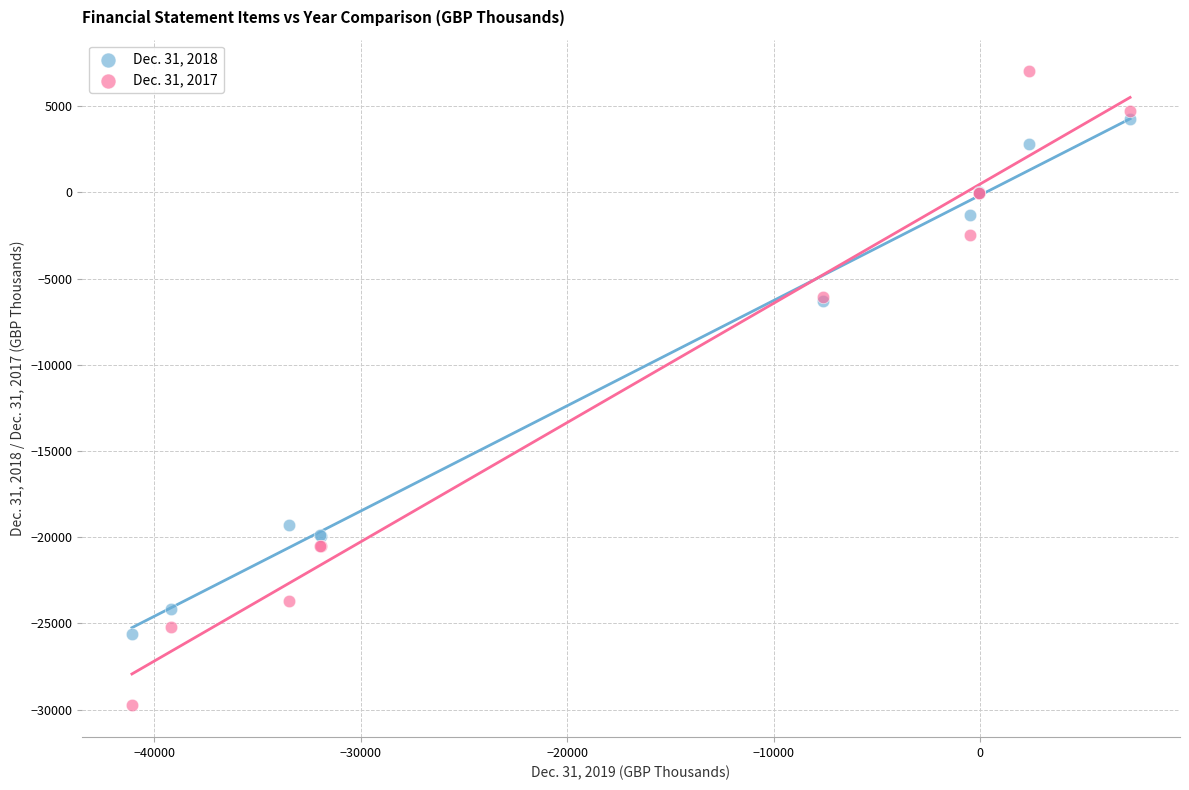

Which series has the largest Y range (max minus min)?

Dec. 31, 2017